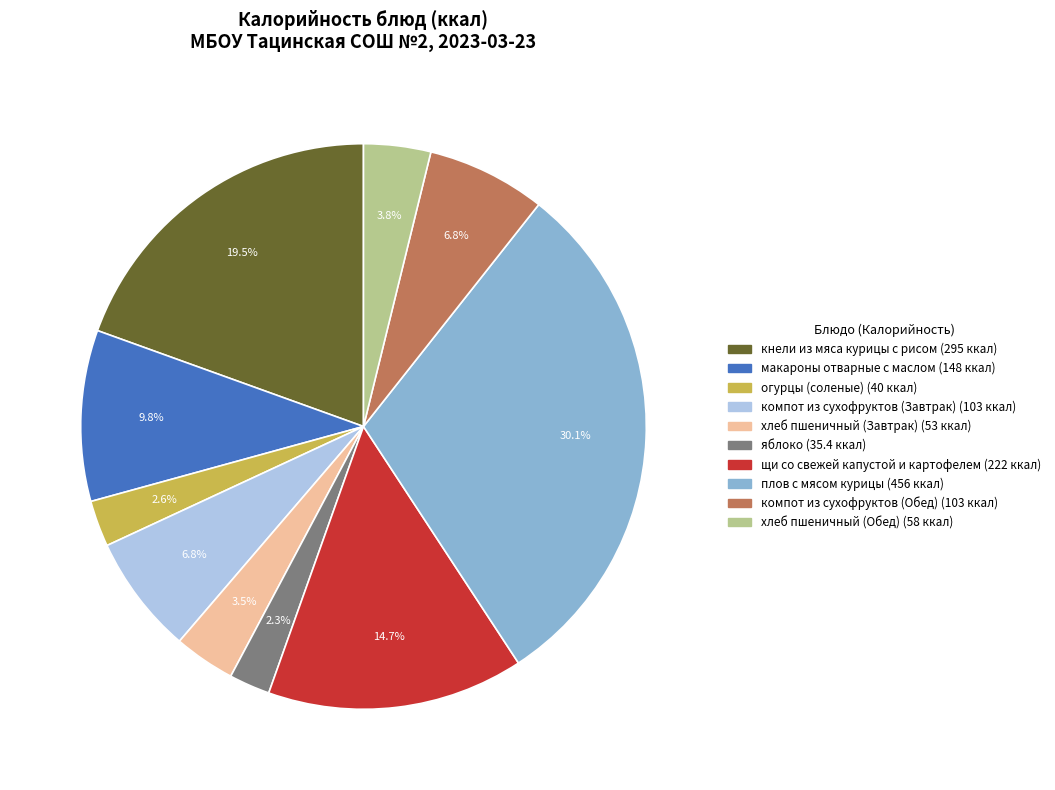

How many segments does this pie chart have?

10